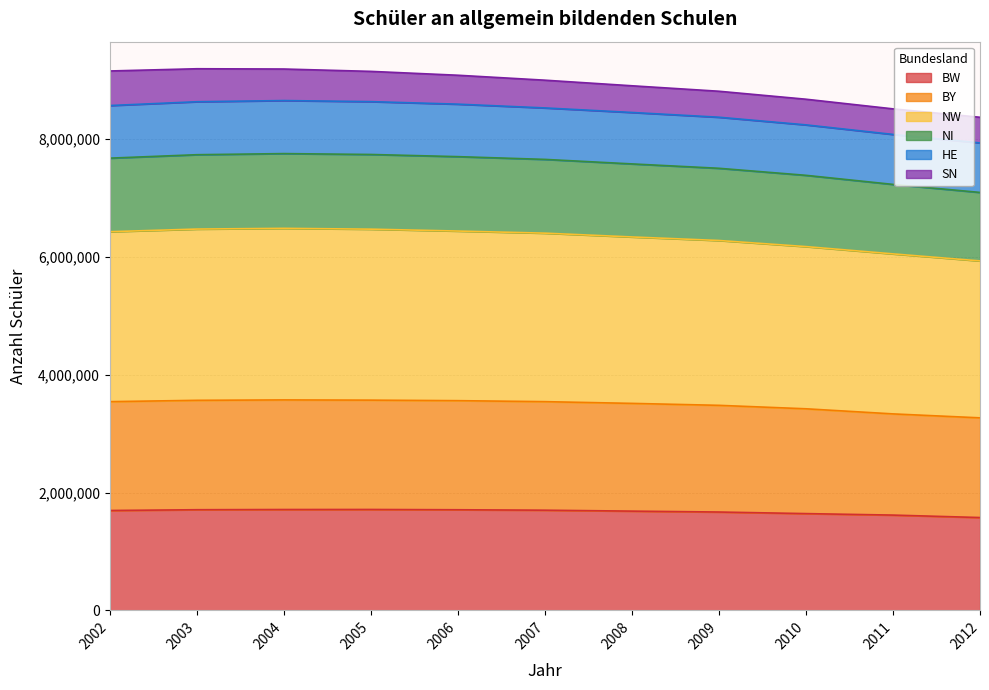

Does the chart display data point markers on the line(s)?

No